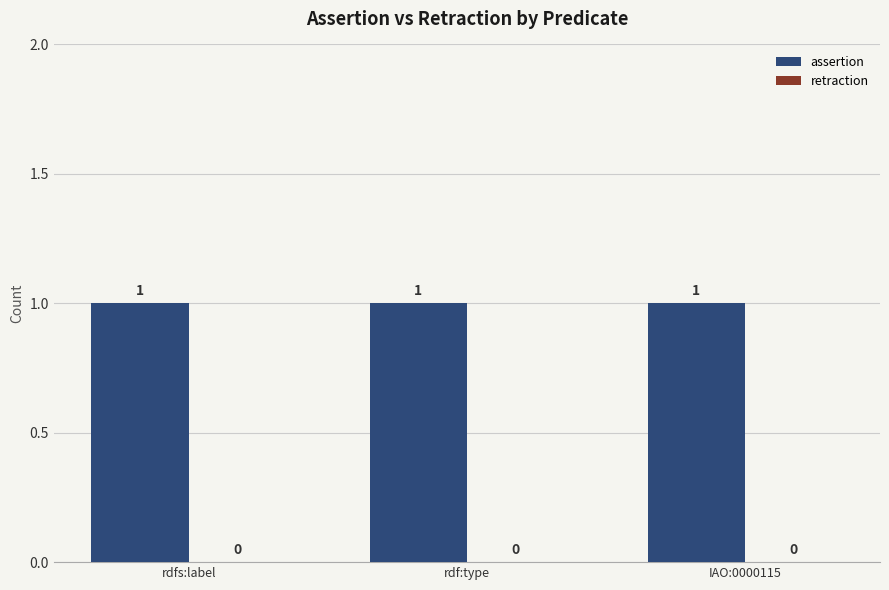

List the labels in order of assertion value, smallest first.

rdfs:label, rdf:type, IAO:0000115